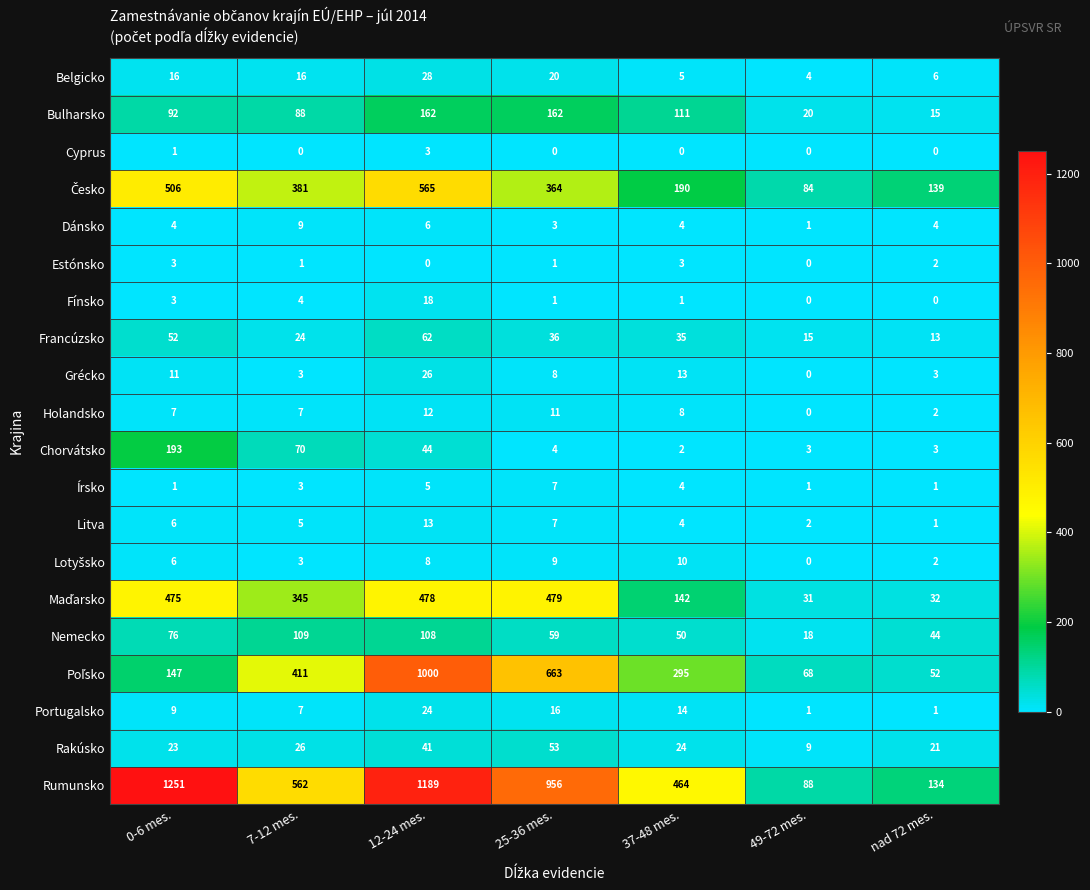

Which label corresponds to the largest value in the chart?

0-6 mes.